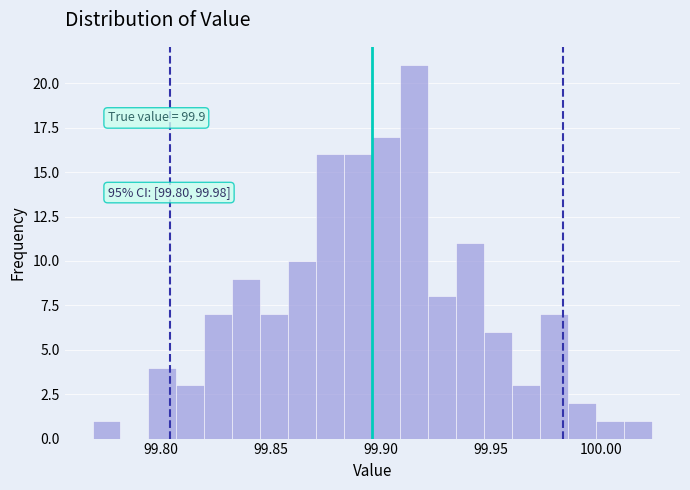

Read against the x-axis, roughly where is the centre of the tallest bar?

99.915